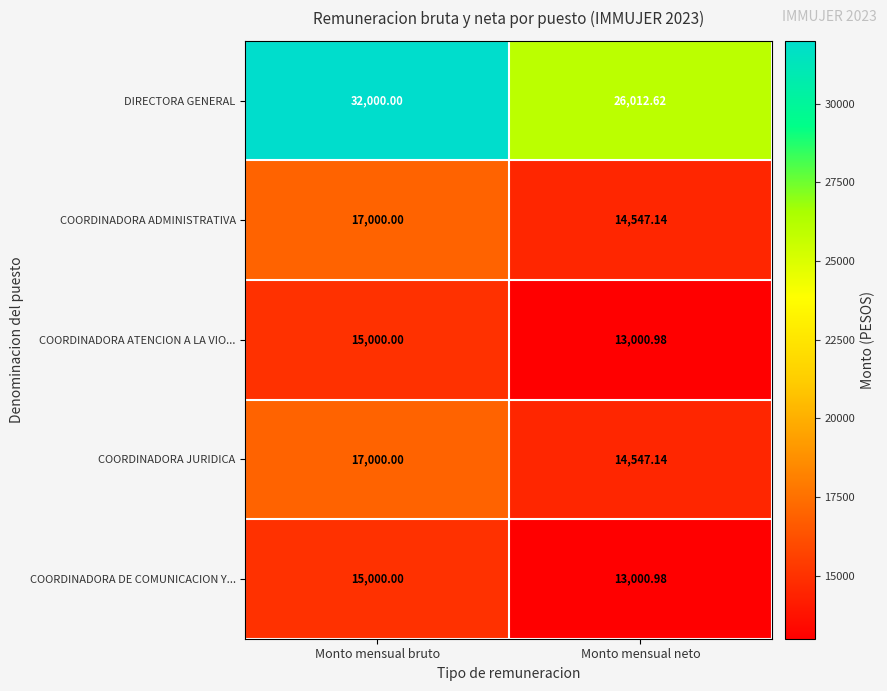

What is the minimum value shown in the chart?

13001.0